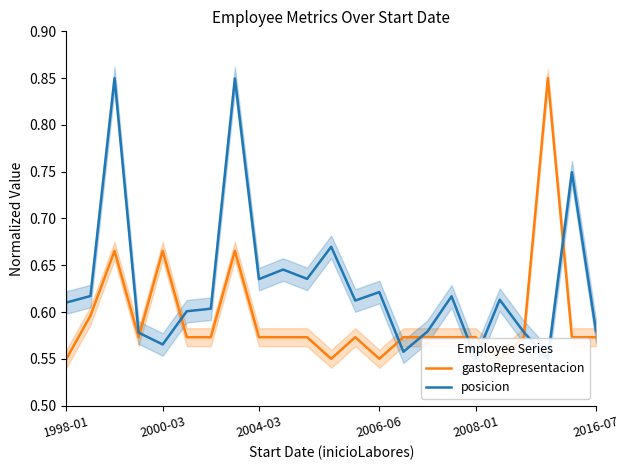

What are all the series names shown in the legend?

gastoRepresentacion, posicion